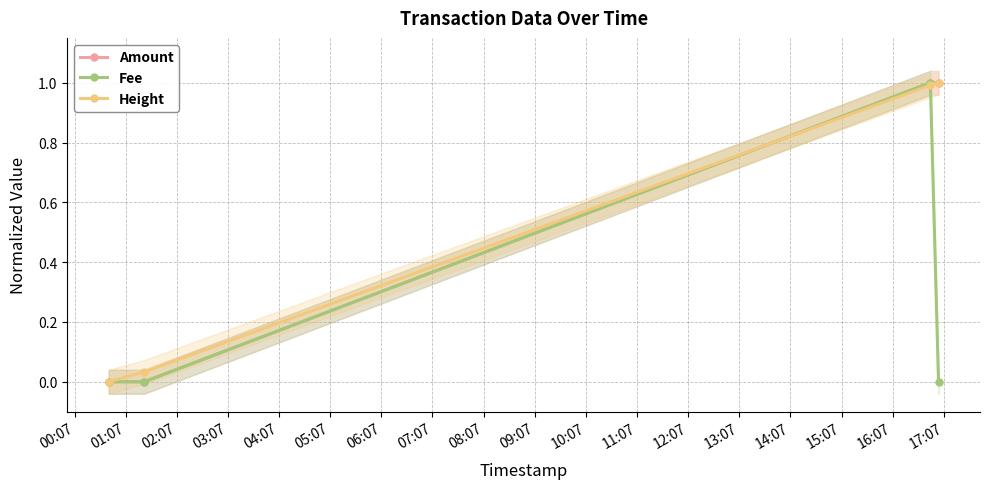

What is the highest value of the Height series?

1.0